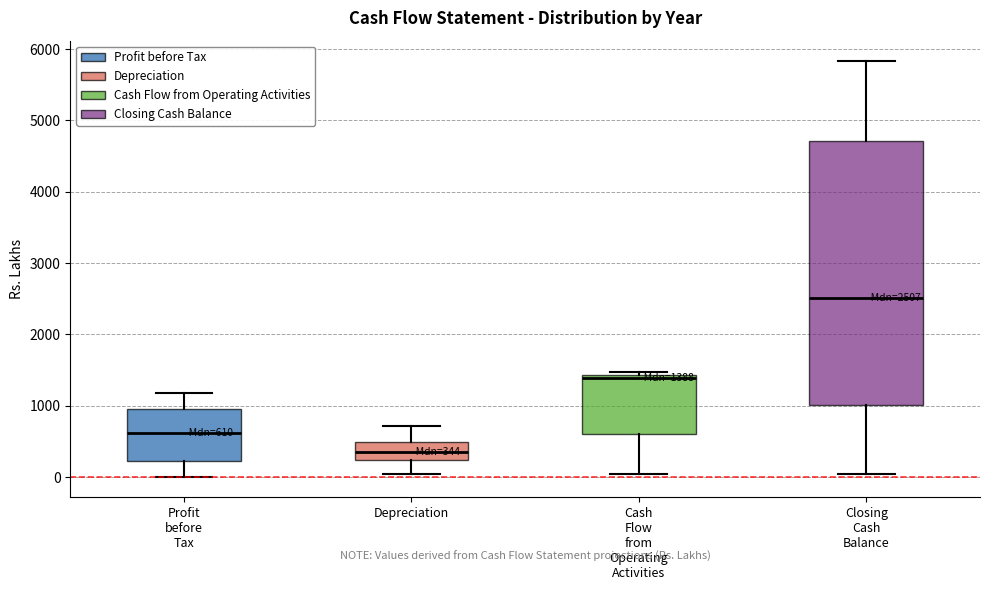

Which box is the tallest, from its lower edge to its upper edge?

Closing Cash Balance